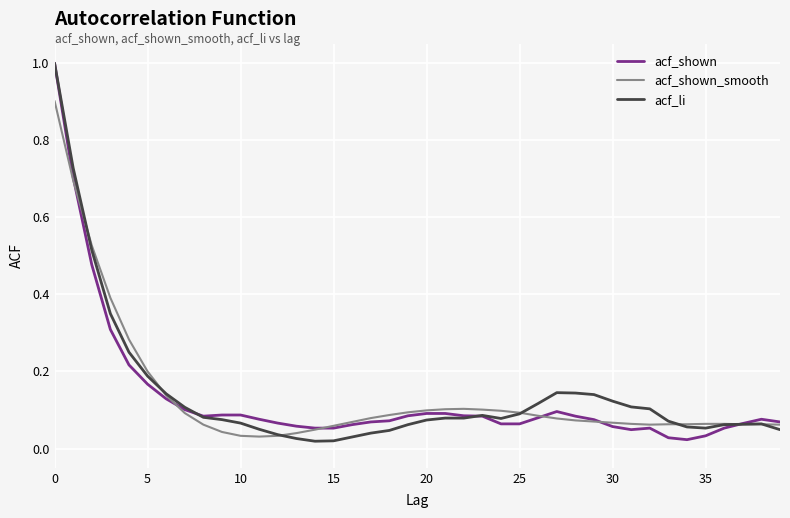

What is the greatest value displayed?

1.0